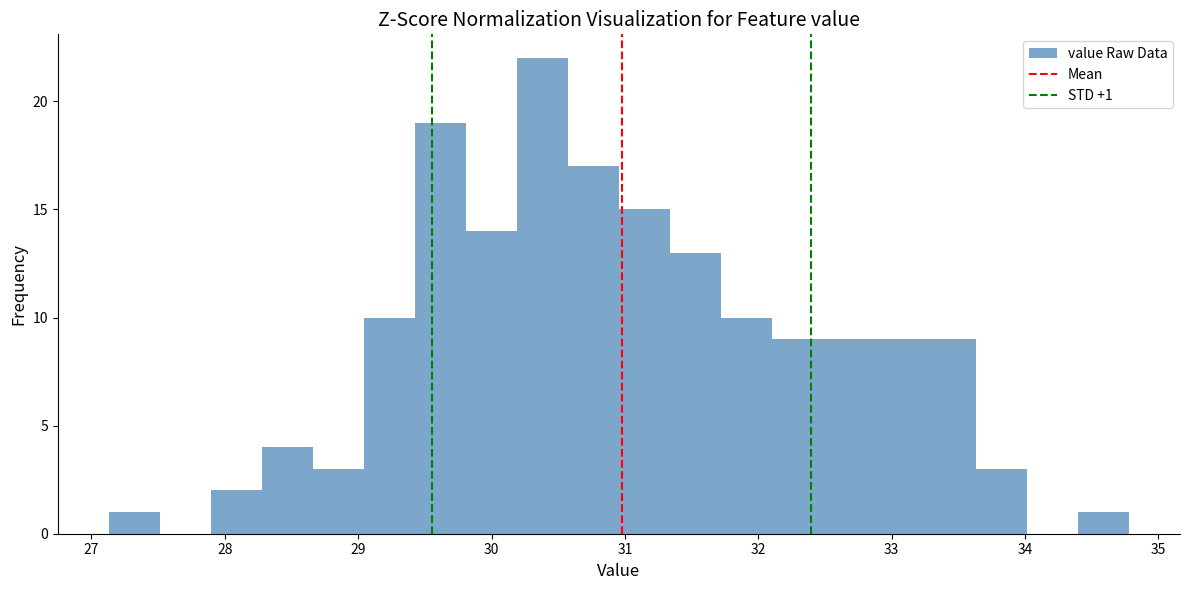

Around what value on the x-axis is the tallest bar? Give the approximate position of its centre, as read against the axis.

30.4